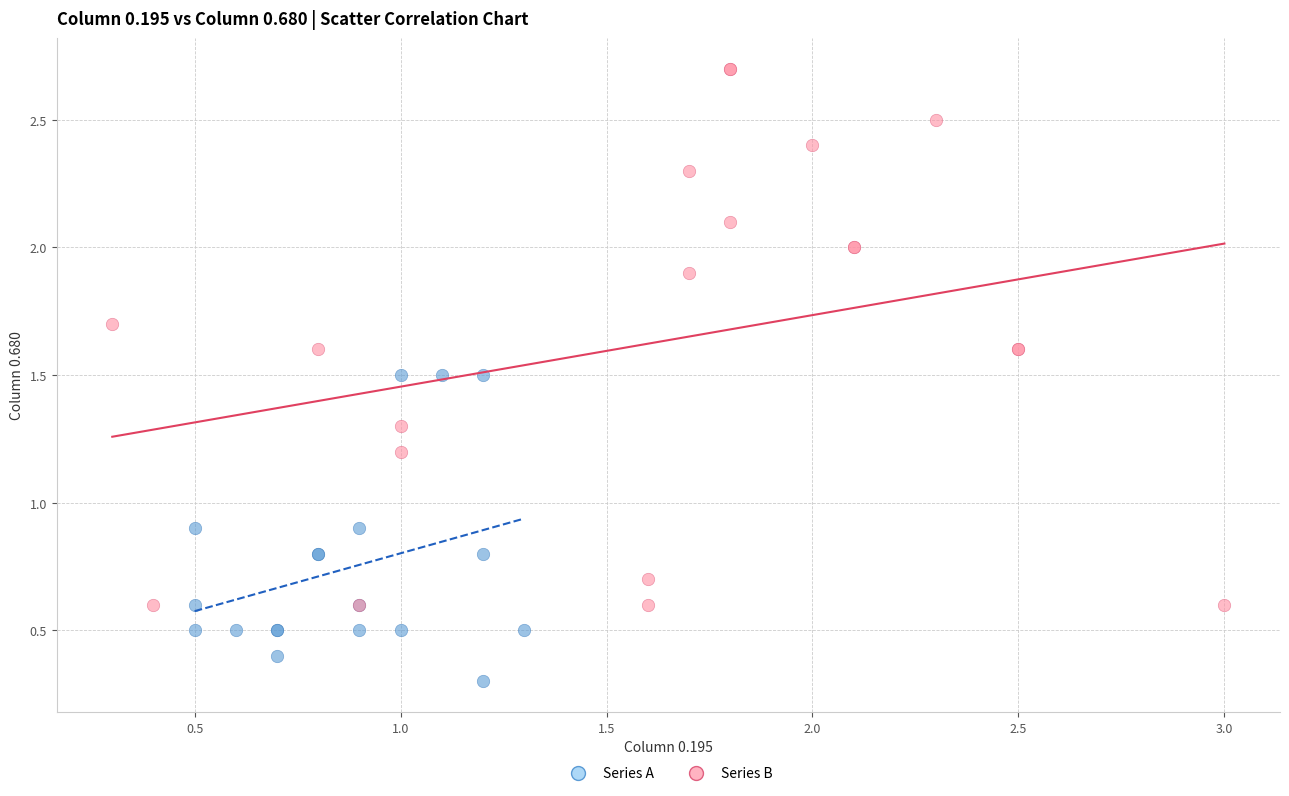

Which series has the widest spread of Y values?

Series B